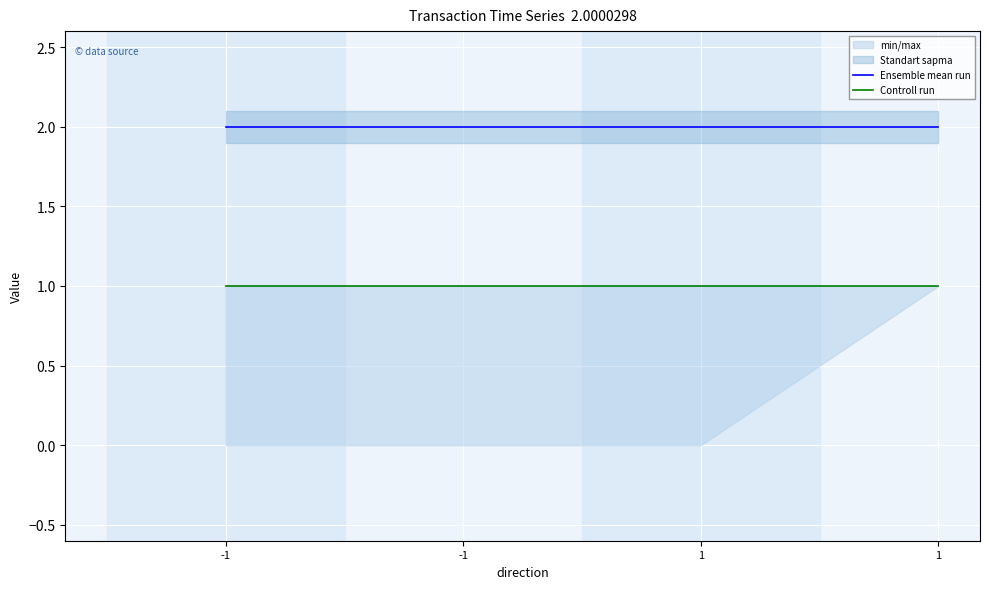

What is the sum of all Controll run values?

4.0